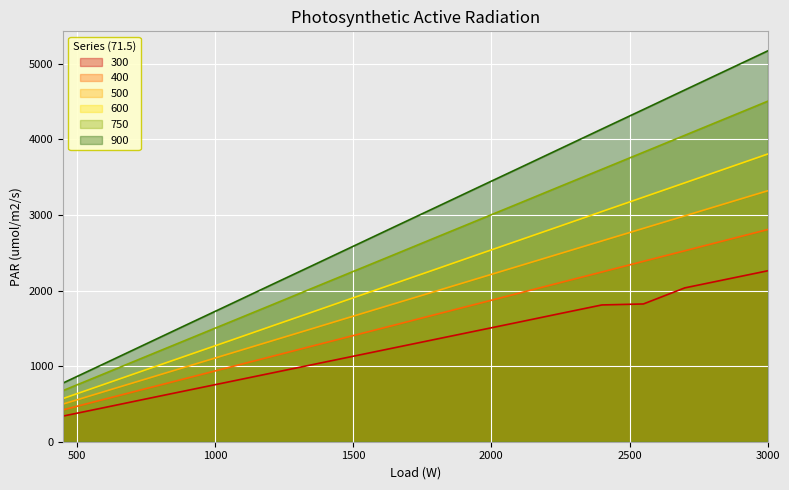

How many categories are shown in the chart?

17